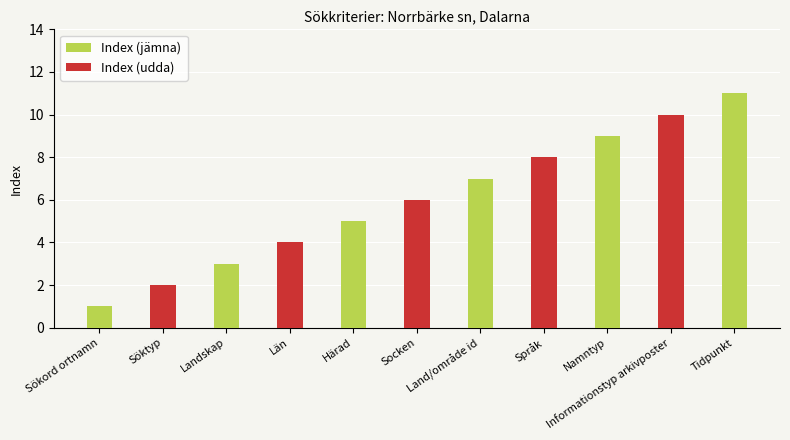

The value at Land/område id is 7. True or false?

True